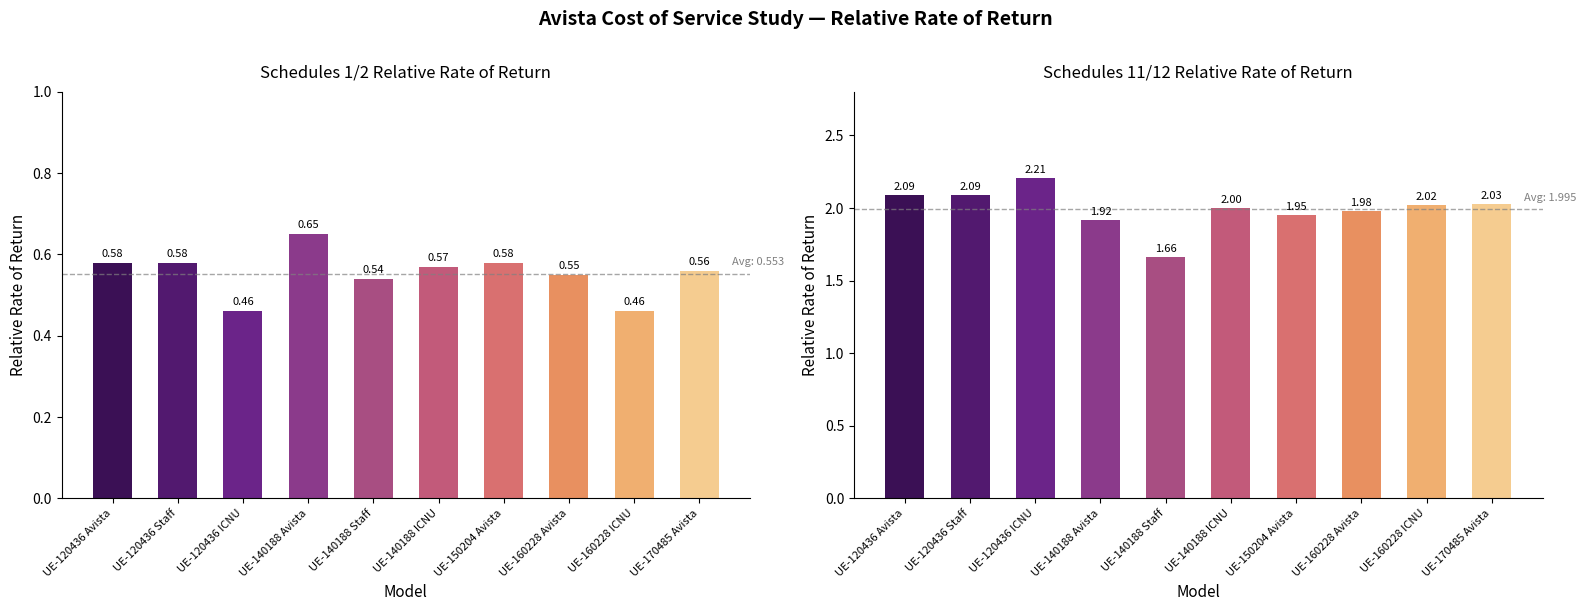

Reading right to left, transcribe all the data shown in this chart.

Schedules 1/2 Relative Rate of Return: 0.6	0.5	0.6	0.6	0.6	0.5	0.7	0.5	0.6	0.6
Schedules 11/12 Relative Rate of Return: 2.0	2.0	2.0	1.9	2.0	1.7	1.9	2.2	2.1	2.1